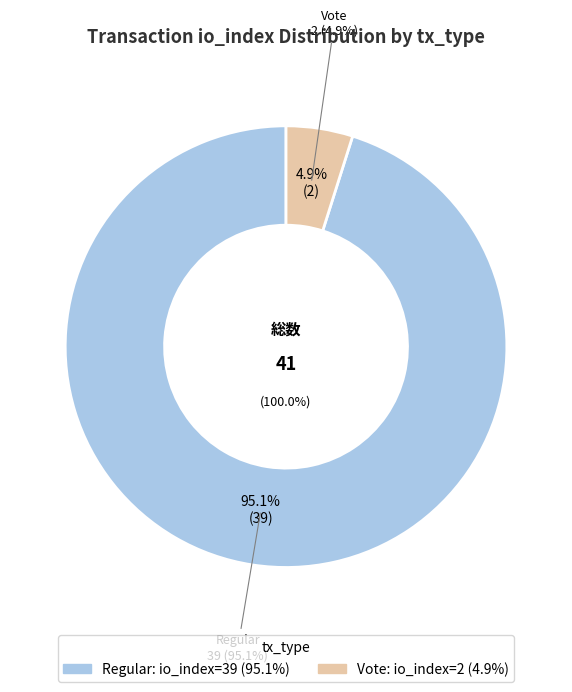

What portion of the pie excludes Regular (io_index=39)?

4.9%